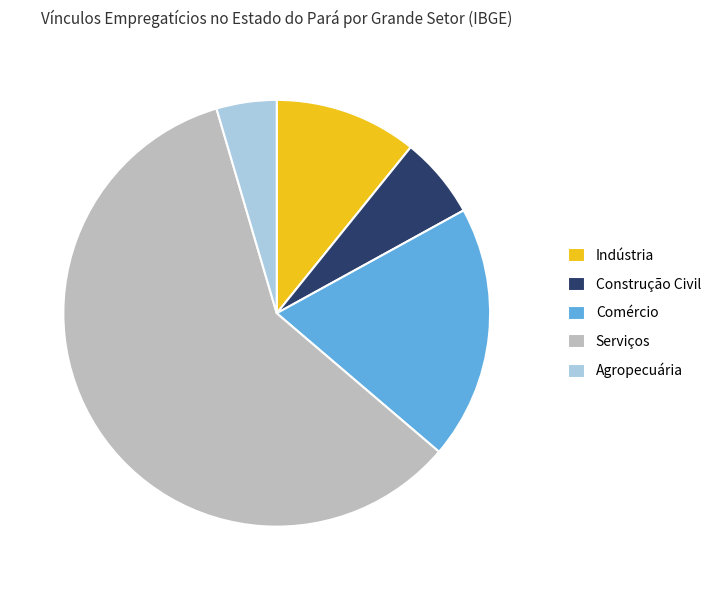

True or false: Comércio accounts for 19% of the total.

True